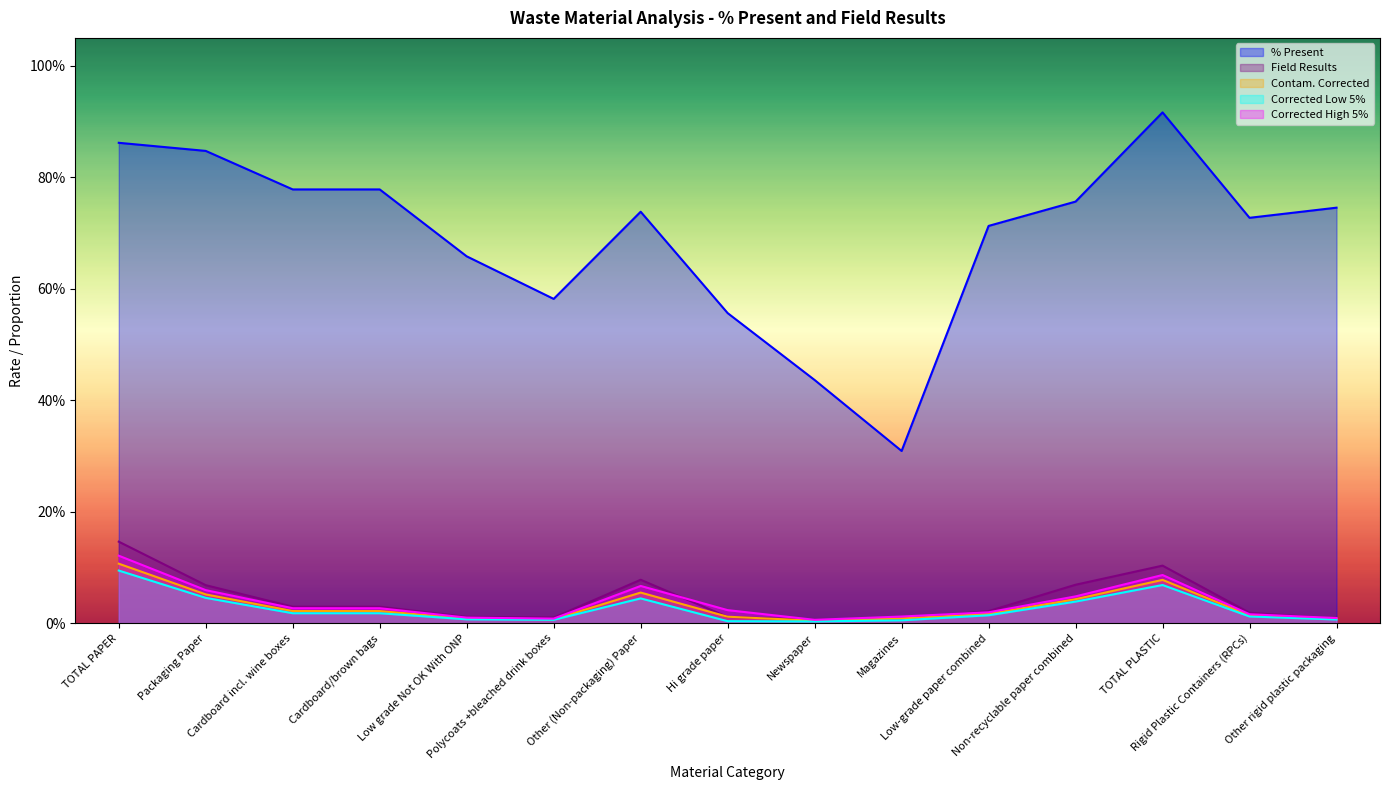

What is the label of the 6th point from the right?

Magazines